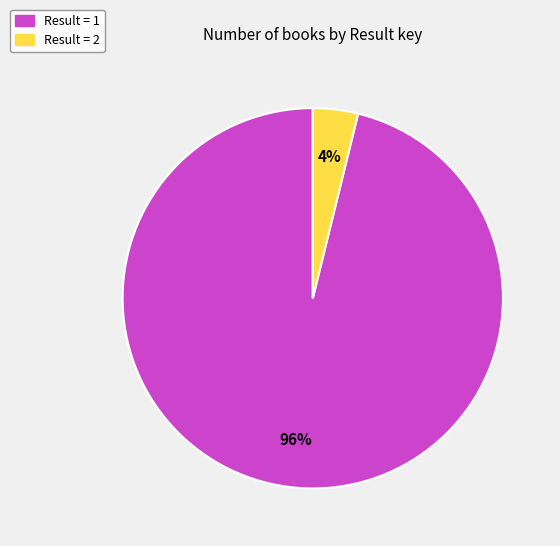

True or false: Result = 1 accounts for 96% of the total.

True